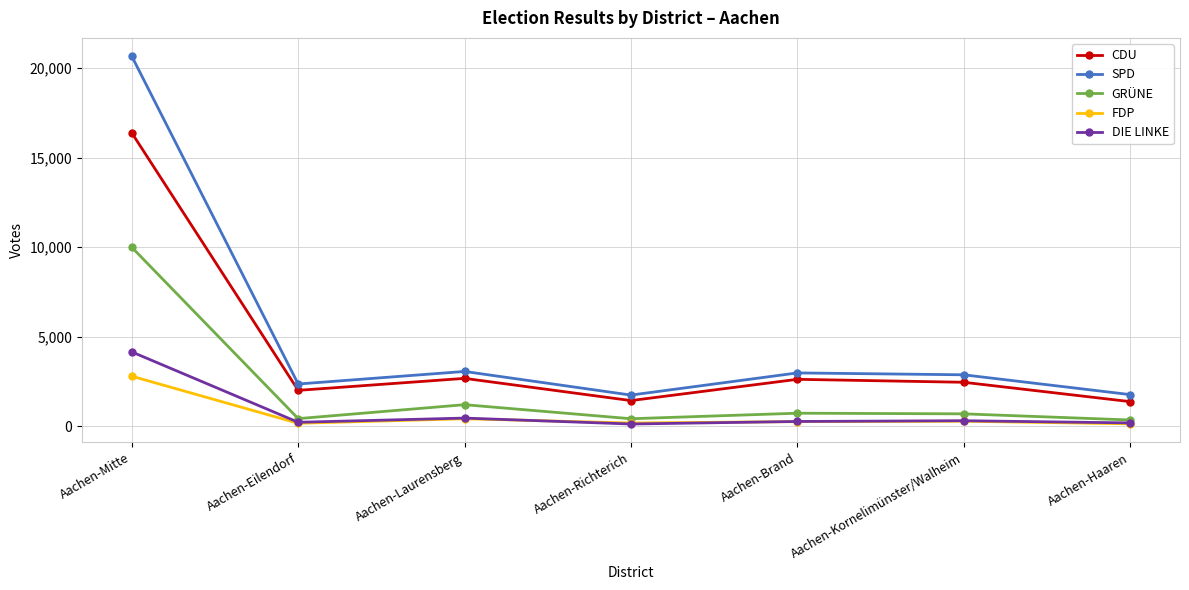

At which category does SPD reach its first local valley?

Aachen-Eilendorf